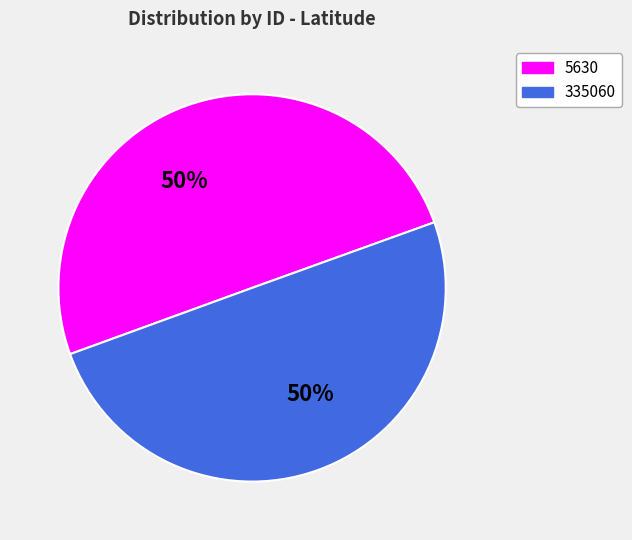

The 335060 slice represents 58% of the pie. True or false?

False